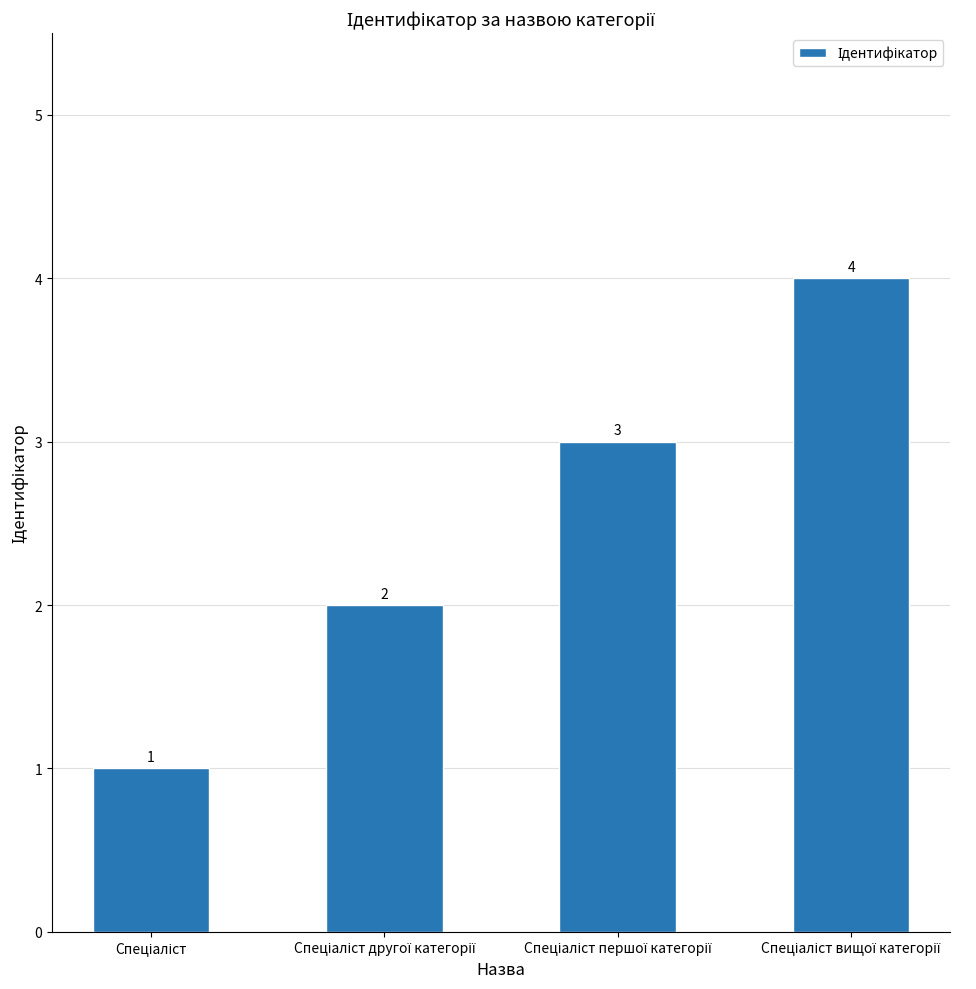

How many values are between 2 and 4?

3